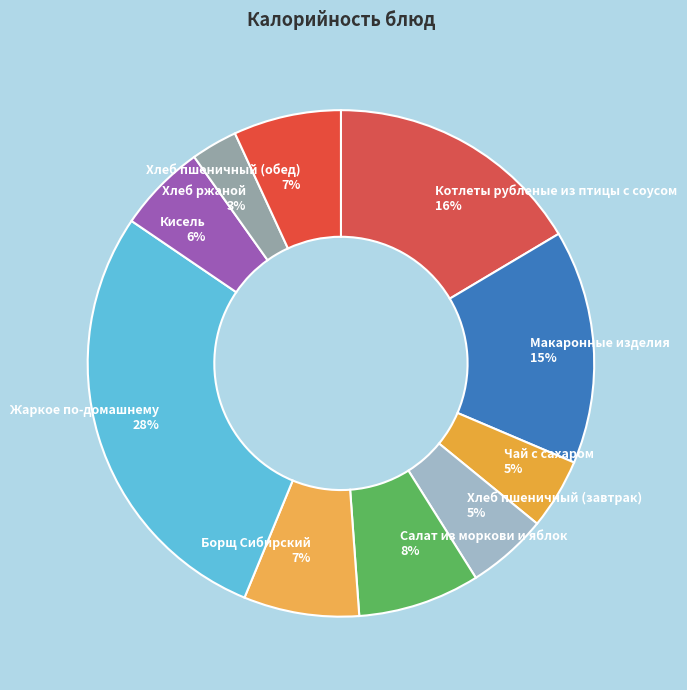

Is Хлеб пшеничный (обед) 7% the majority of the pie?

No